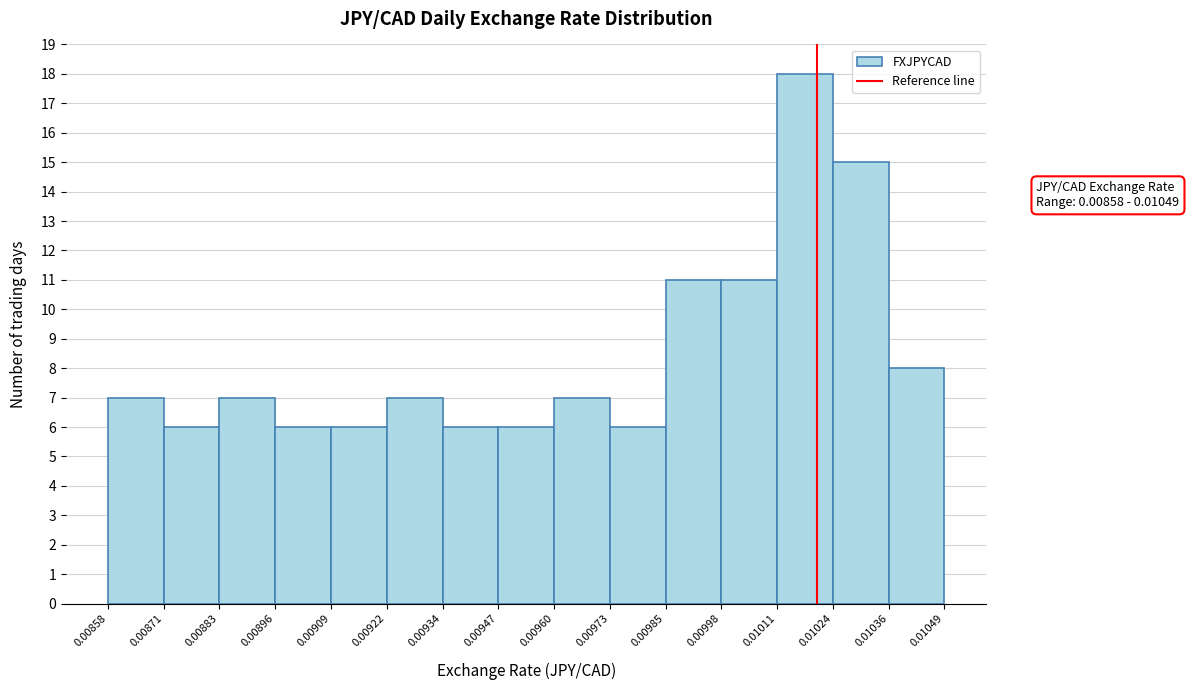

Over which range of the x-axis is the bar tallest?

0.01011 to 0.01024